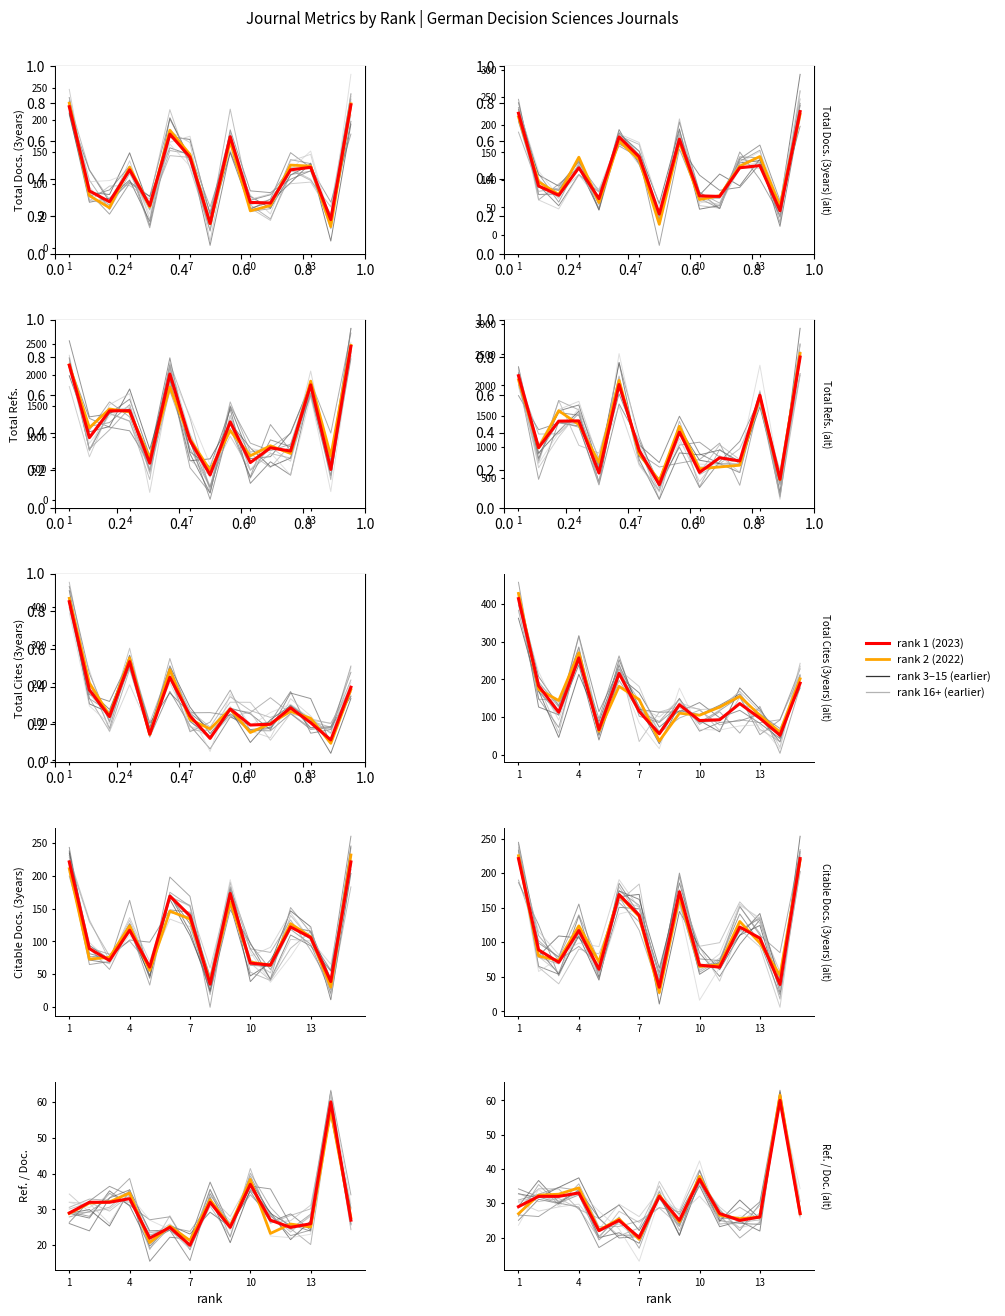

What is the label of the 11th point from the left?

10